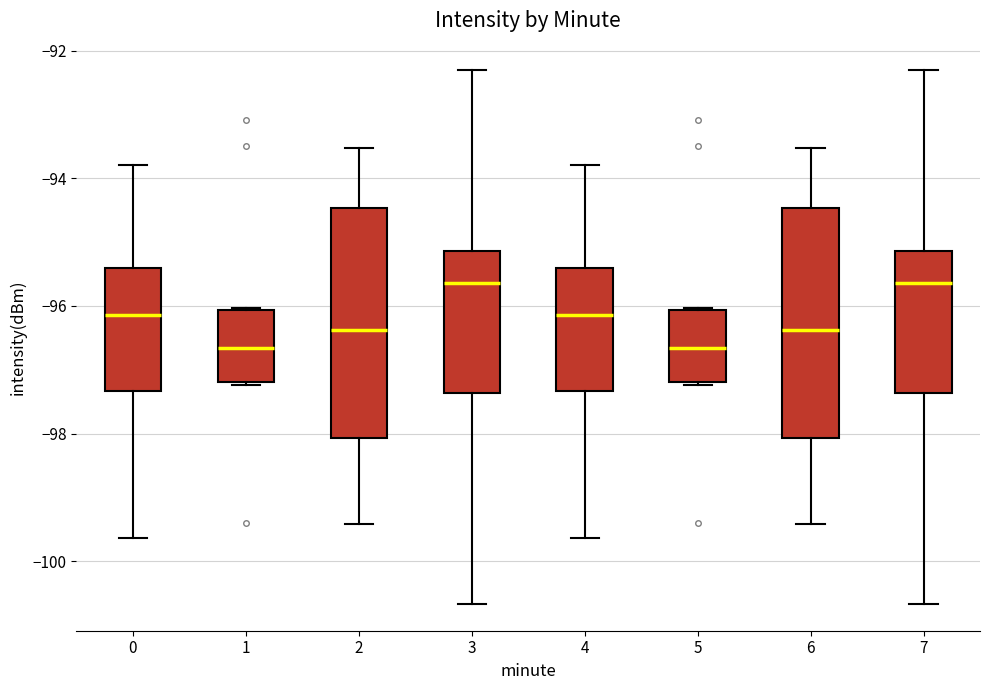

Where does the upper whisker of the box at x = 0 end on the y-axis? The values are not printed on the chart, so give them approximately, as read against the axis.

-93.8